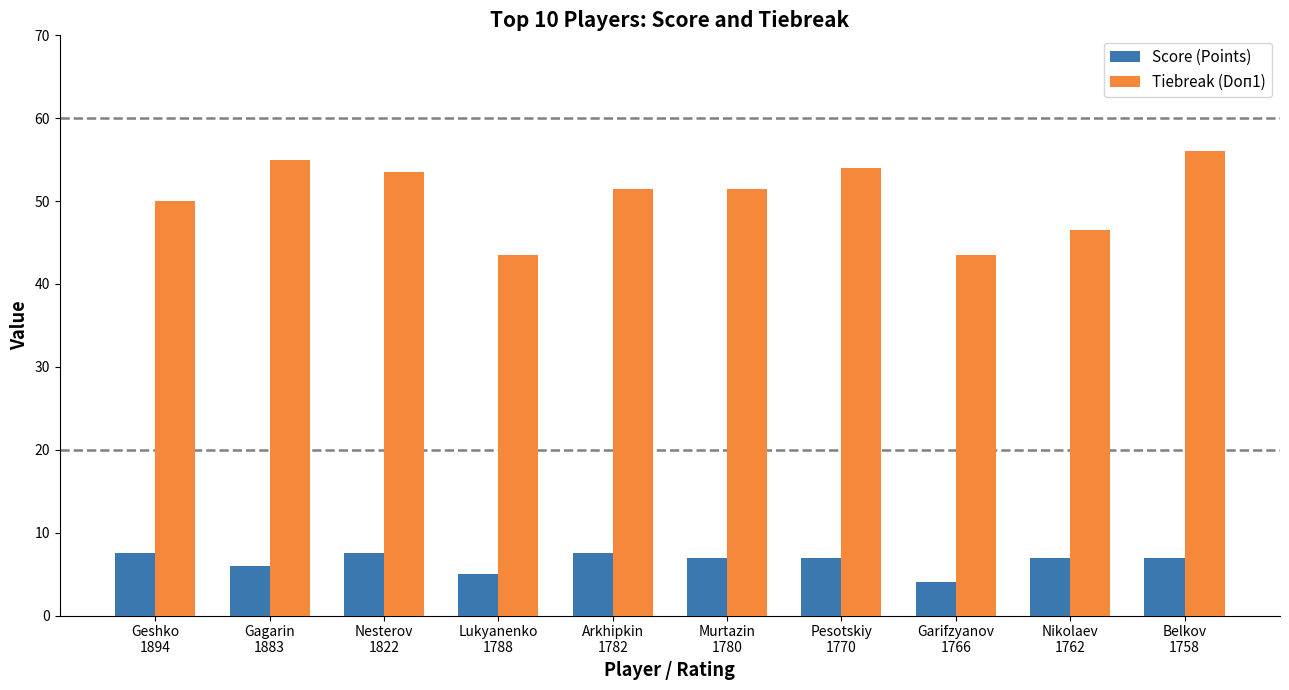

What is the sum of the Score (Points) values at Belkov
1758 and Geshko
1894?

14.5